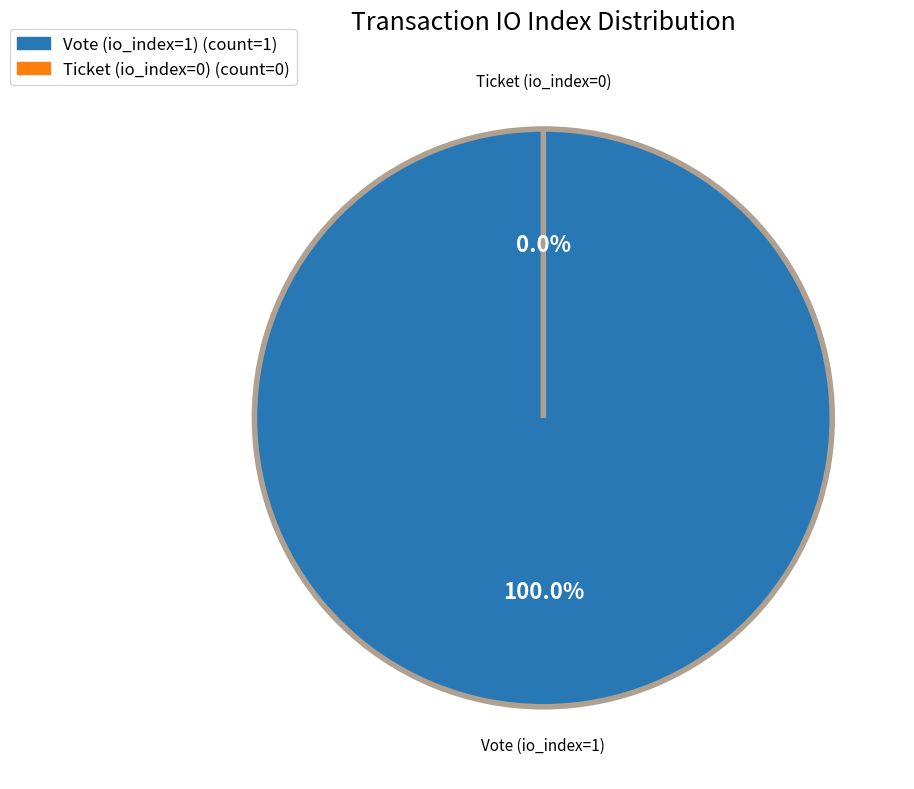

Count the number of slices in the pie.

2